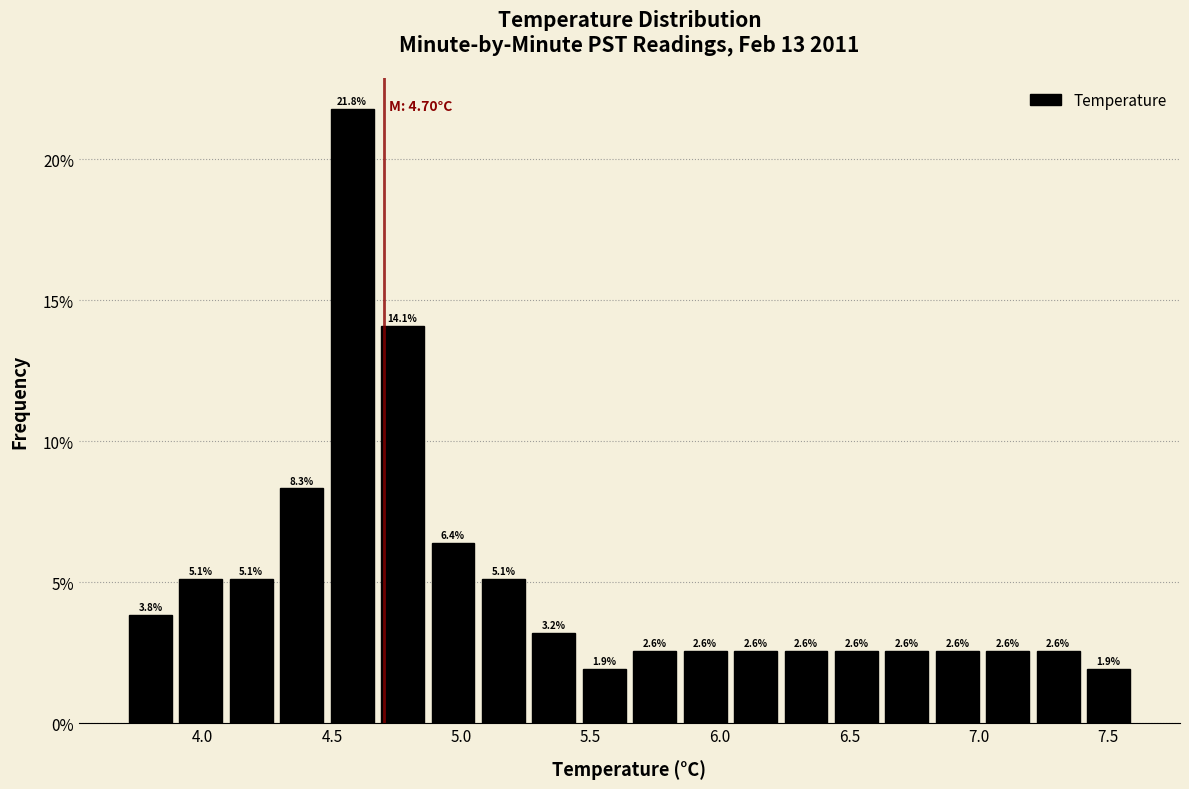

Around what value on the x-axis is the tallest bar? Give the approximate position of its centre, as read against the axis.

4.60